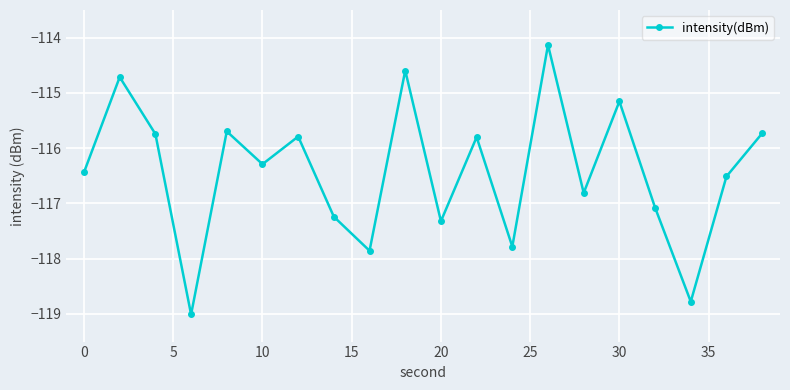

What is the difference between the maximum and minimum values?

4.9